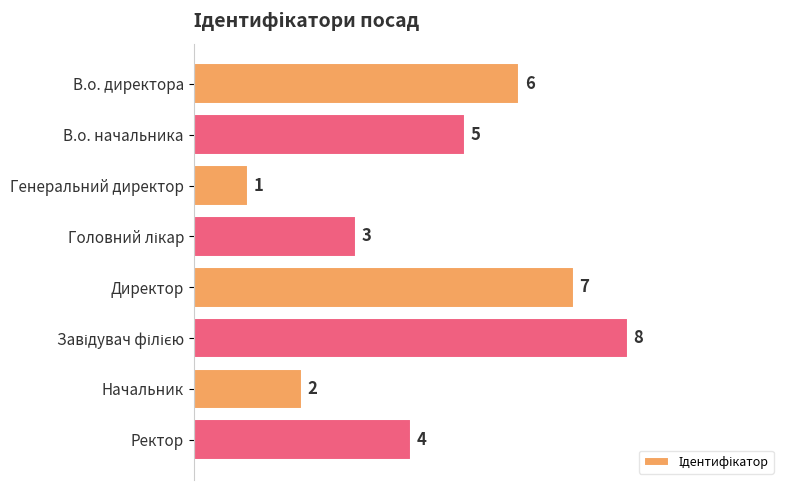

What is the greatest value displayed?

8